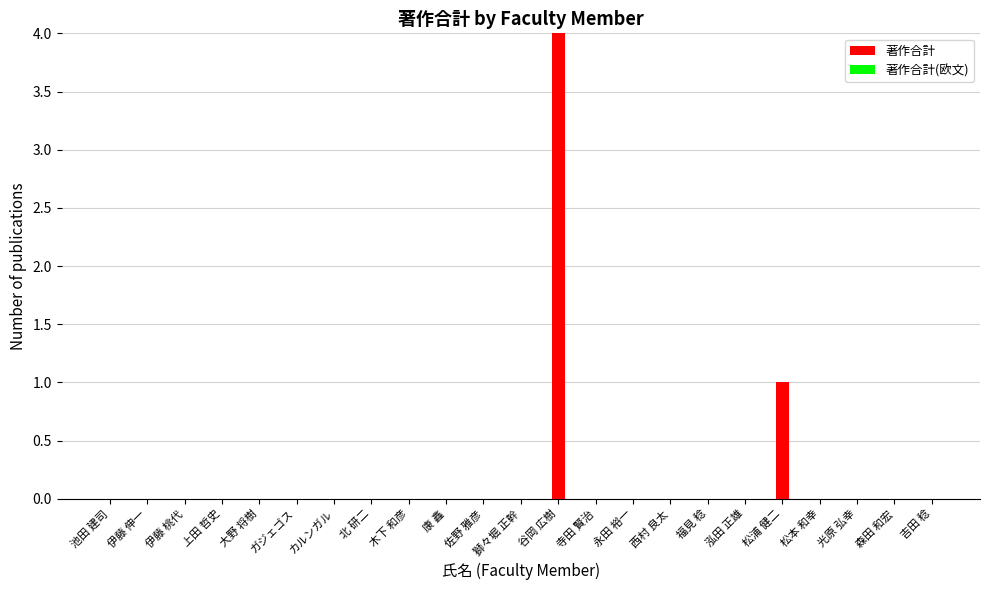

At which label is the value closest to 2?

松浦 健二